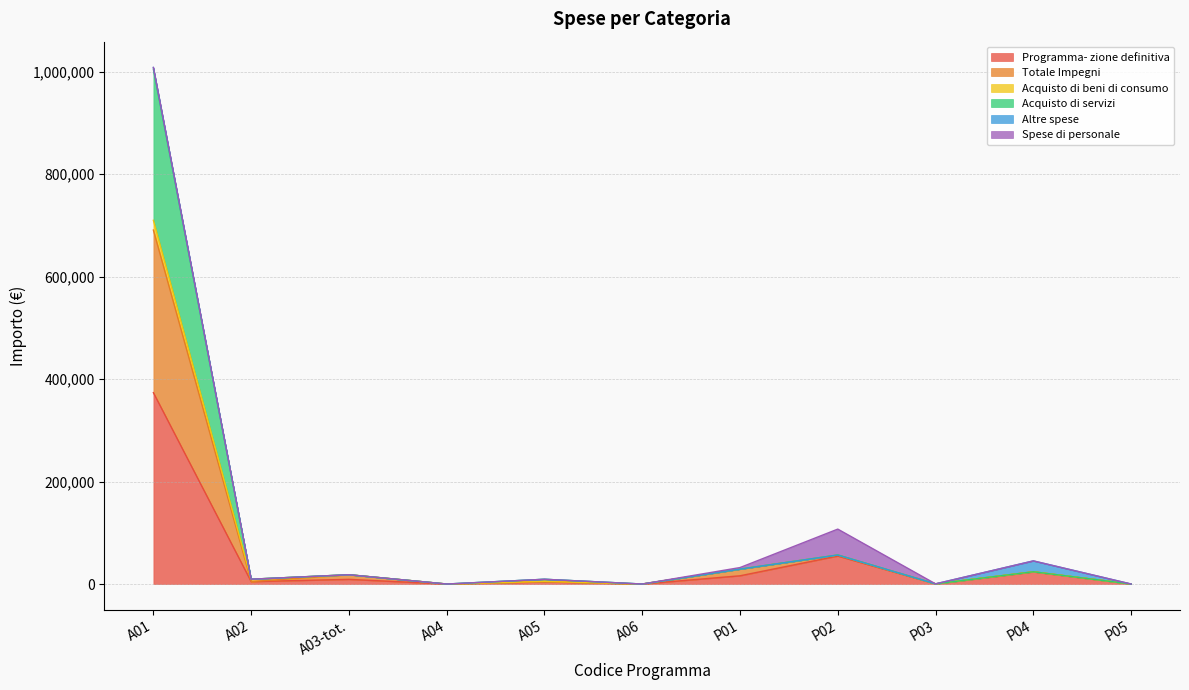

The Programma- zione definitiva series shows 4700.0 at A02. True or false?

True